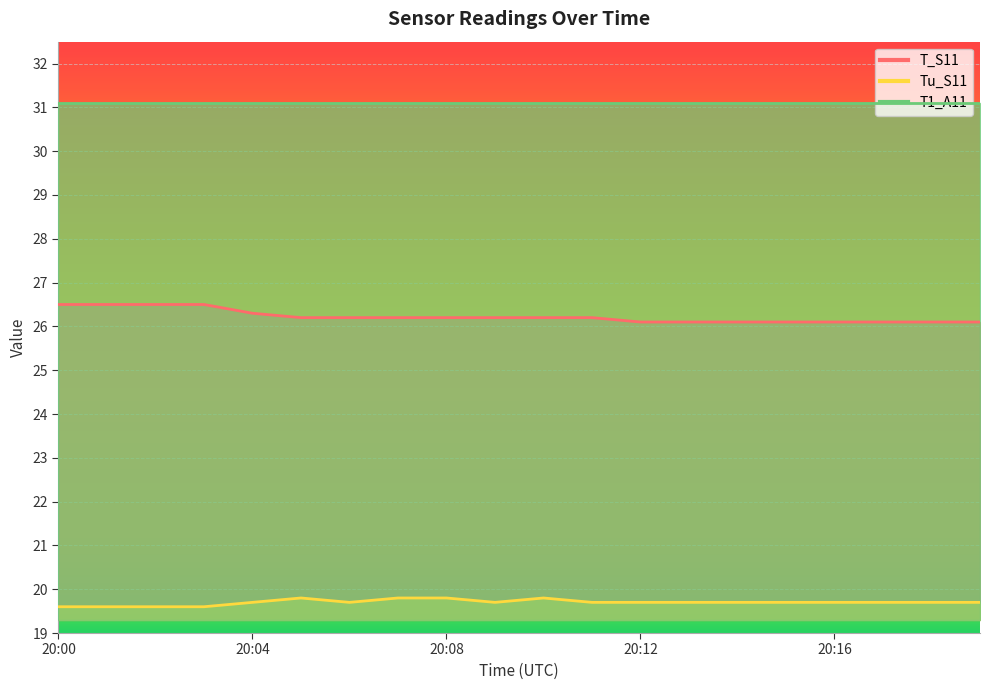

How many categories are shown in the chart?

20